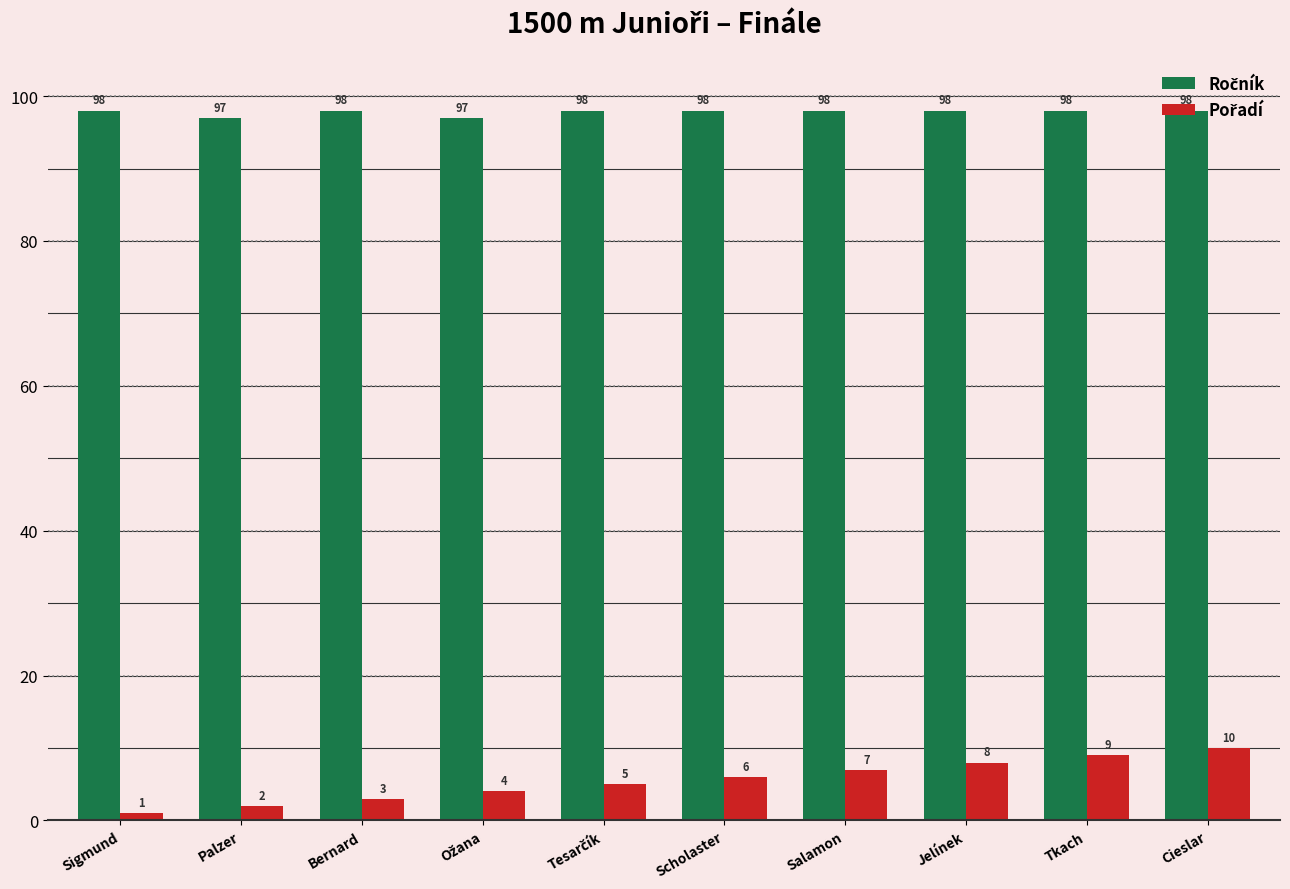

What is the spread (max minus min) of values at Sigmund?

97